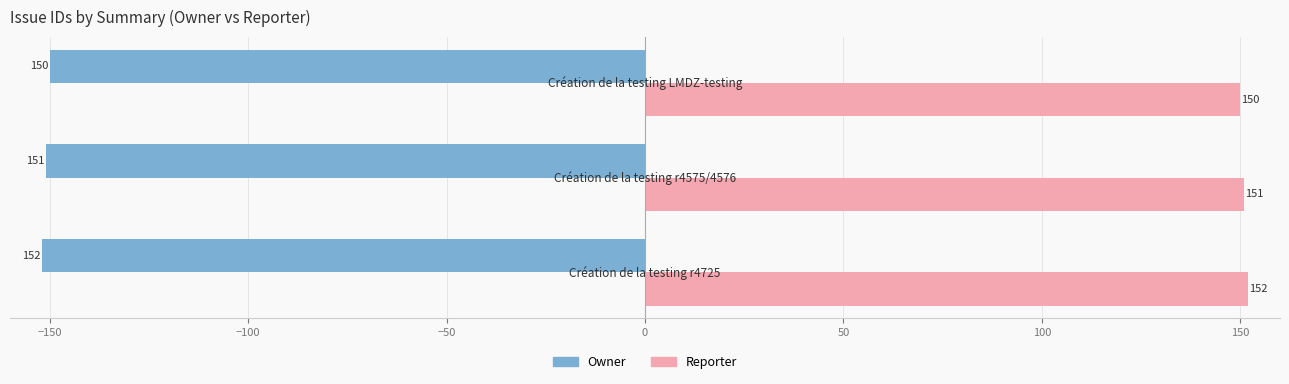

Count the Reporter values in the range 150 to 152.

3